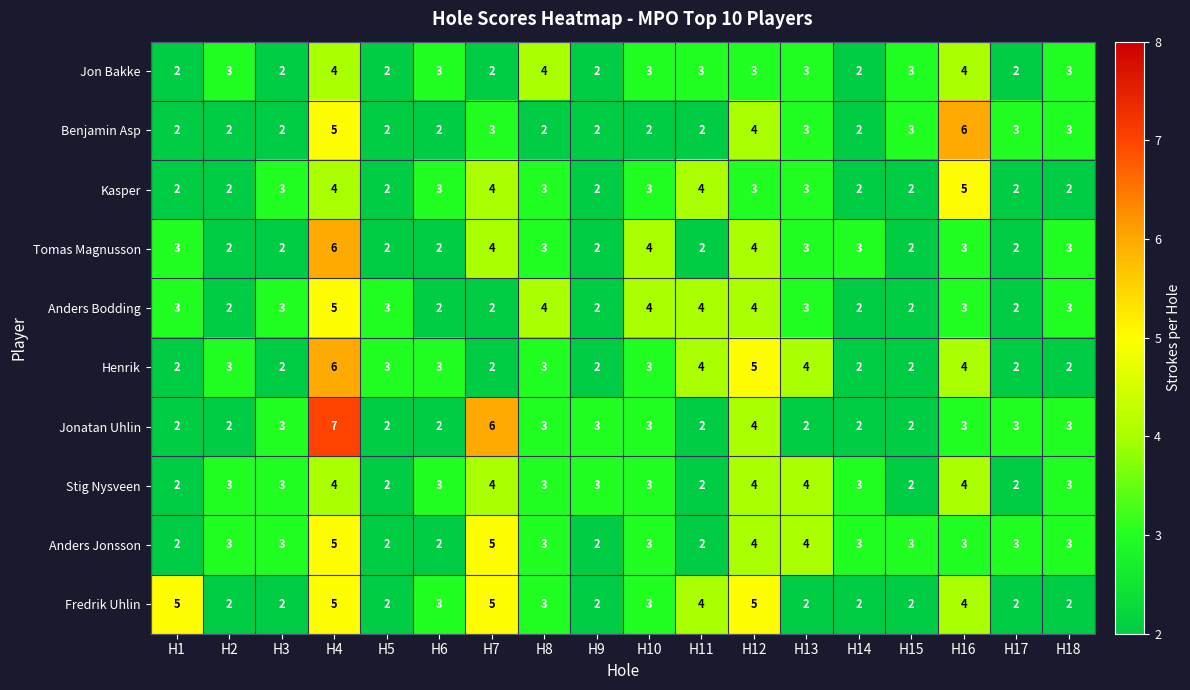

At which label does Kasper reach its peak?

H16